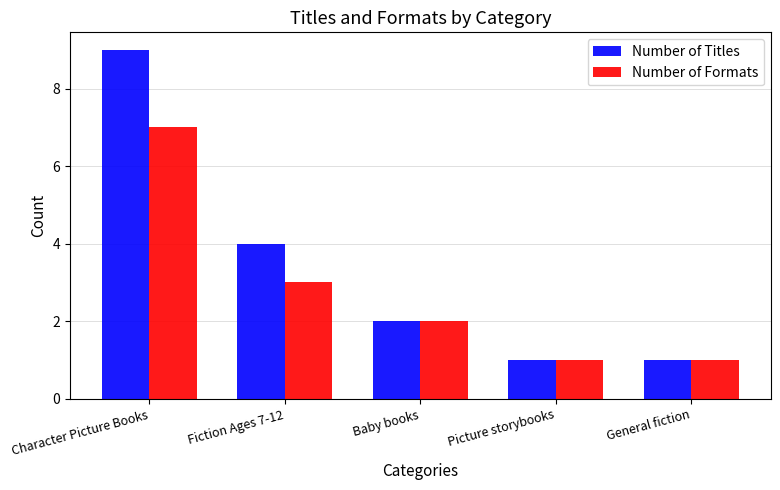

At which label does Number of Titles first exceed 2?

Character Picture Books